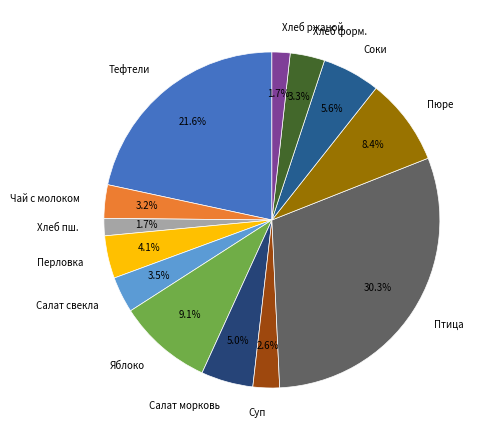

How much of the chart is everything except Тефтели?

78.4%